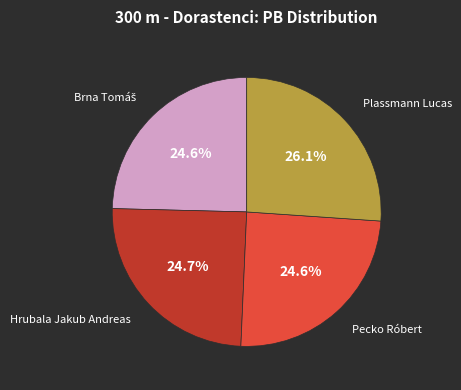

Count the number of slices in the pie.

4